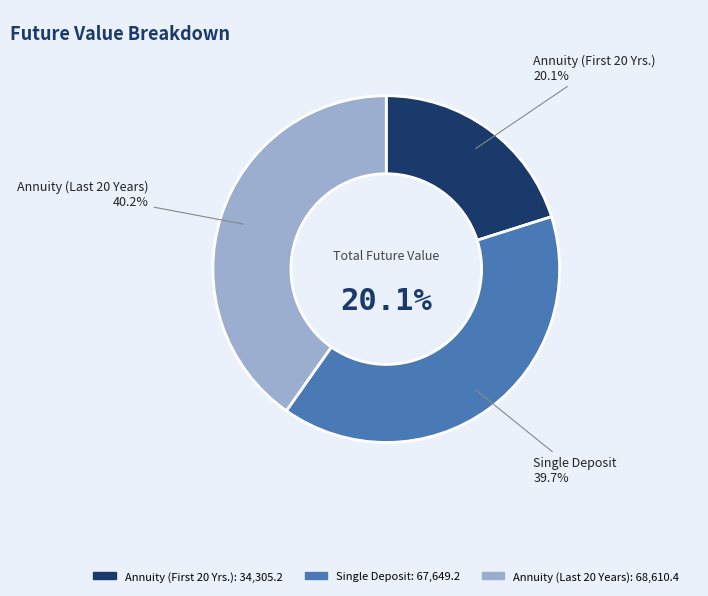

Is it true that Single Deposit is 27% of the pie?

False